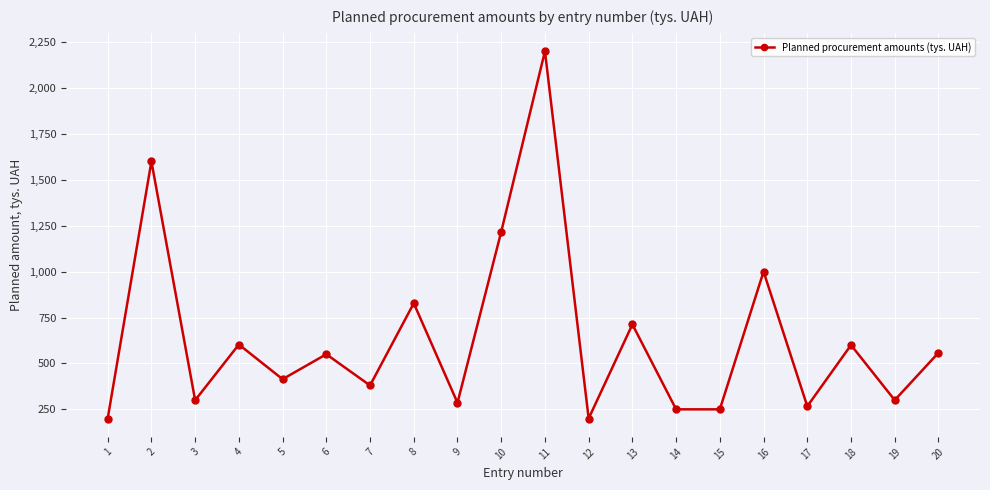

What is the value of the 10th point from the left?

1216.7